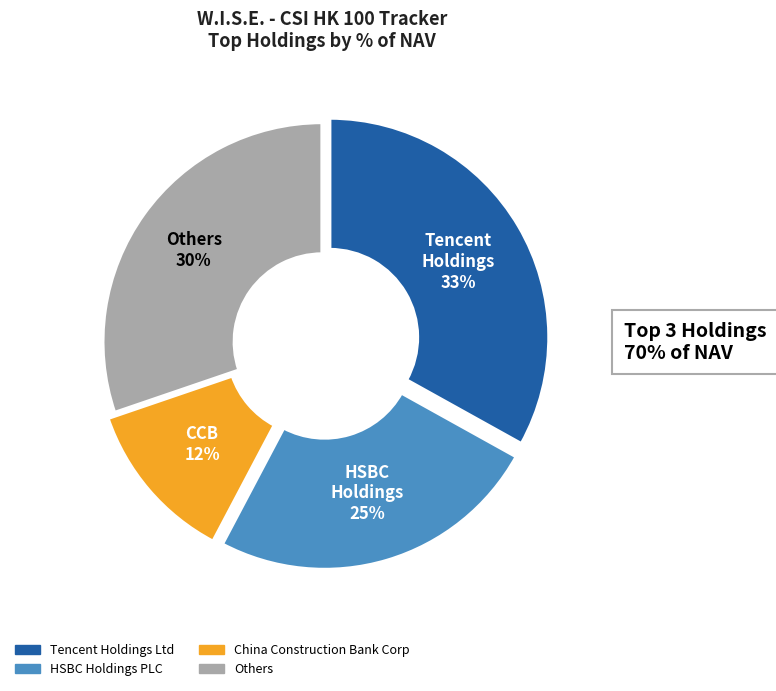

To the nearest percent, what is the average slice percentage?

25%